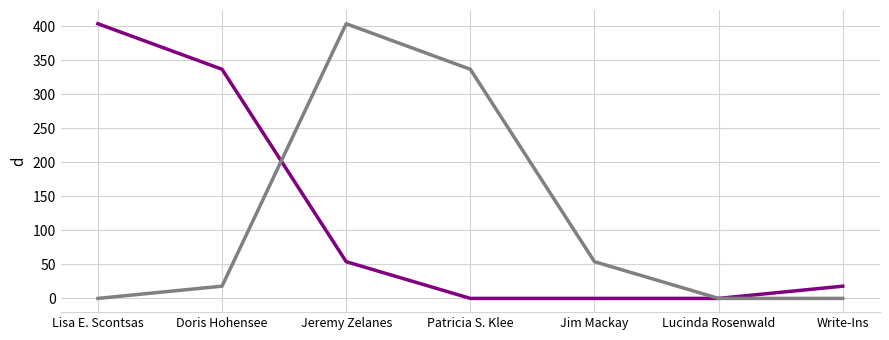

What is the difference between the highest and lowest values at Jeremy Zelanes?

350